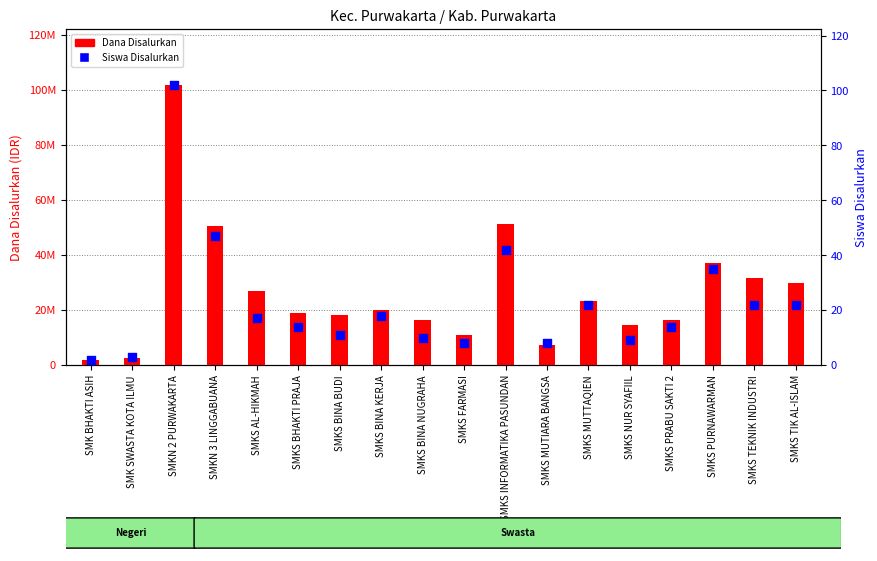

What are all the series names shown in the legend?

Dana Disalurkan, Siswa Disalurkan